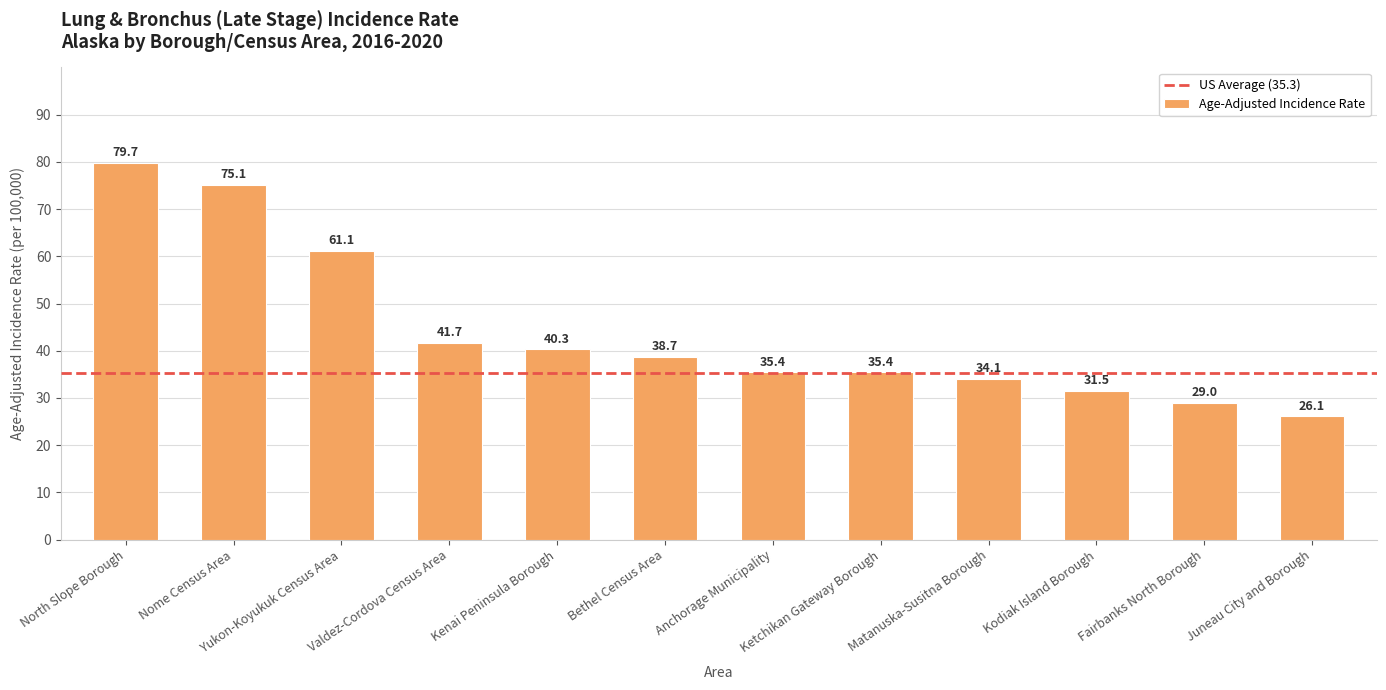

What is the change in value from Anchorage Municipality to Matanuska-Susitna Borough?

-1.3